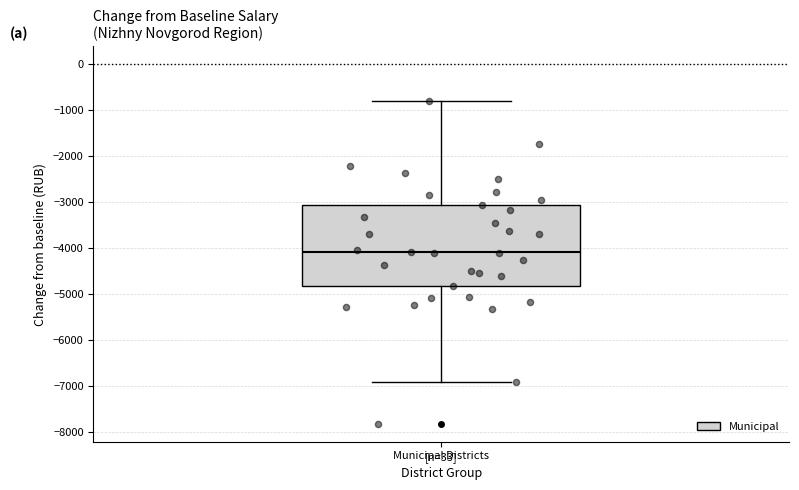

Where does the upper whisker of the box for Municipal Districts end on the y-axis? The values are not printed on the chart, so give them approximately, as read against the axis.

-800